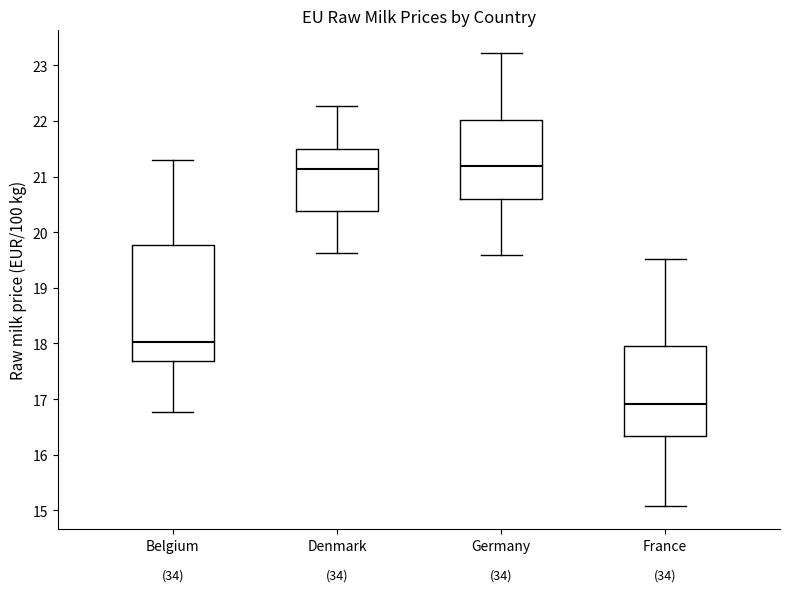

Which box is the tallest, from its lower edge to its upper edge?

Belgium